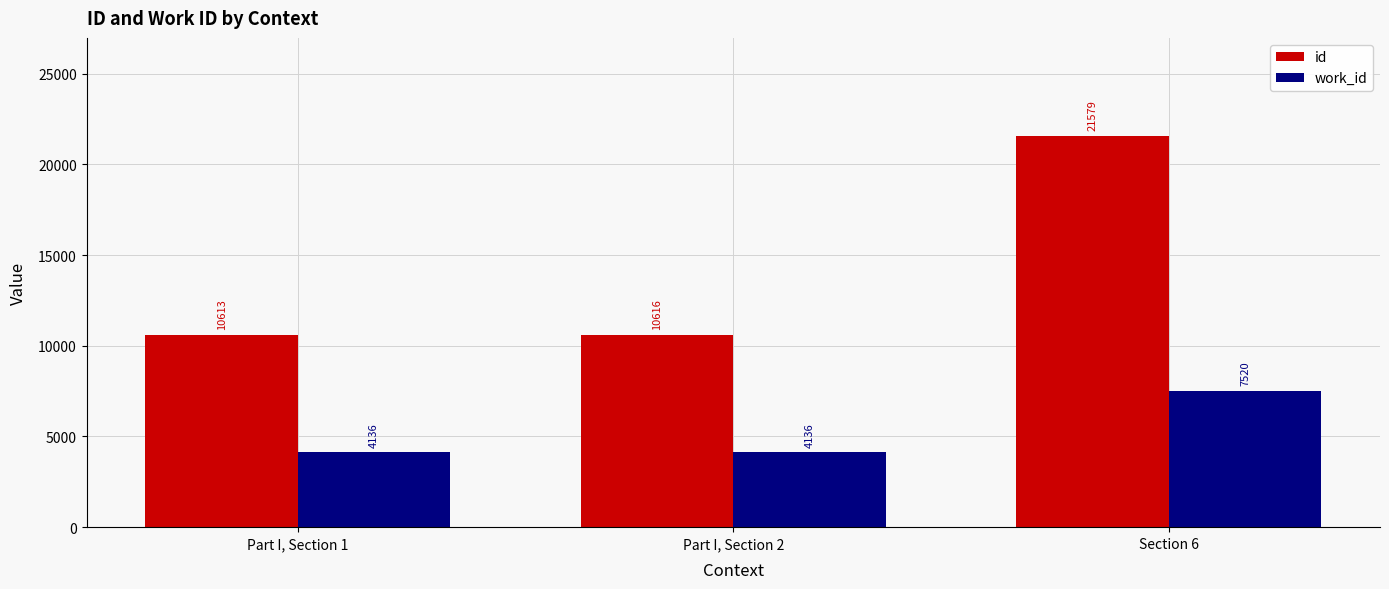

What is the difference between the highest and lowest values at Part I, Section 2?

6480